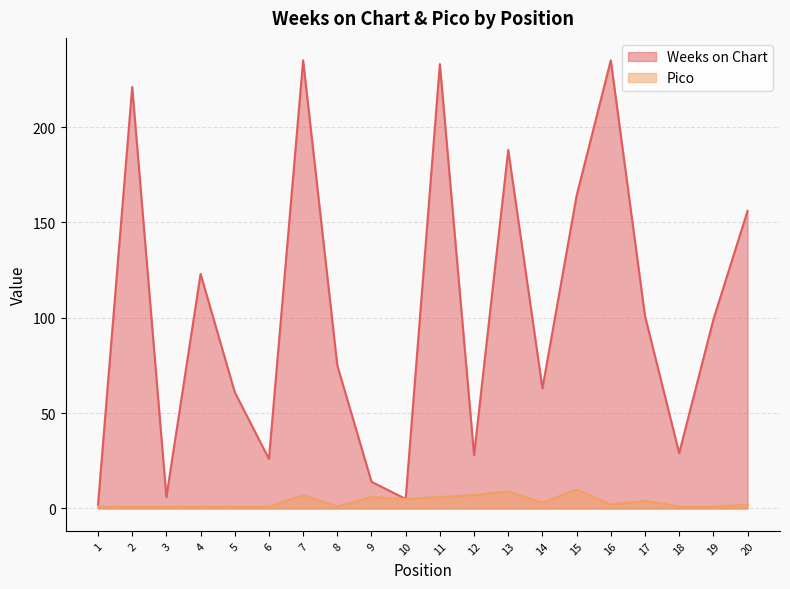

Rank the series by their average value, from lowest to highest.

Pico, Weeks on Chart